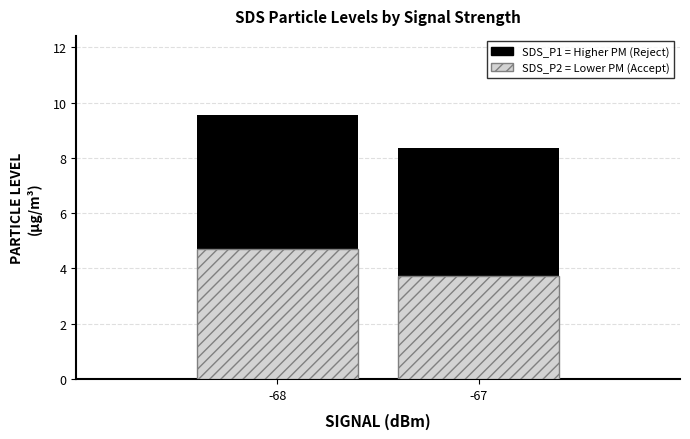

Reading right to left, what are all the values shown in this chart?

SDS_P1: 8.4	9.5
SDS_P2: 3.7	4.7